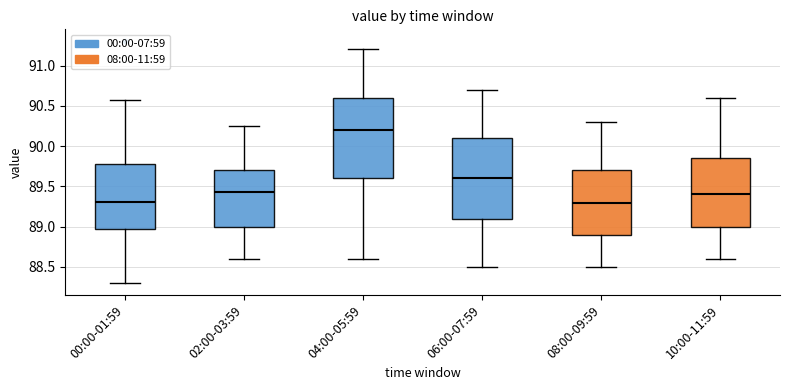

Reading left to right, transcribe this box plot: for each box, give where its median line is, the range the box spans, and where its two whiskers end, as read against the y-axis. The values are not printed on the chart, so give them approximately, as read against the axis.

00:00-01:59: median 89.30, box 89.00 to 89.80, whiskers 88.30 to 90.55
02:00-03:59: median 89.45, box 89.00 to 89.70, whiskers 88.60 to 90.25
04:00-05:59: median 90.20, box 89.60 to 90.60, whiskers 88.60 to 91.20
06:00-07:59: median 89.60, box 89.10 to 90.10, whiskers 88.50 to 90.70
08:00-09:59: median 89.30, box 88.90 to 89.70, whiskers 88.50 to 90.30
10:00-11:59: median 89.40, box 89.00 to 89.85, whiskers 88.60 to 90.60